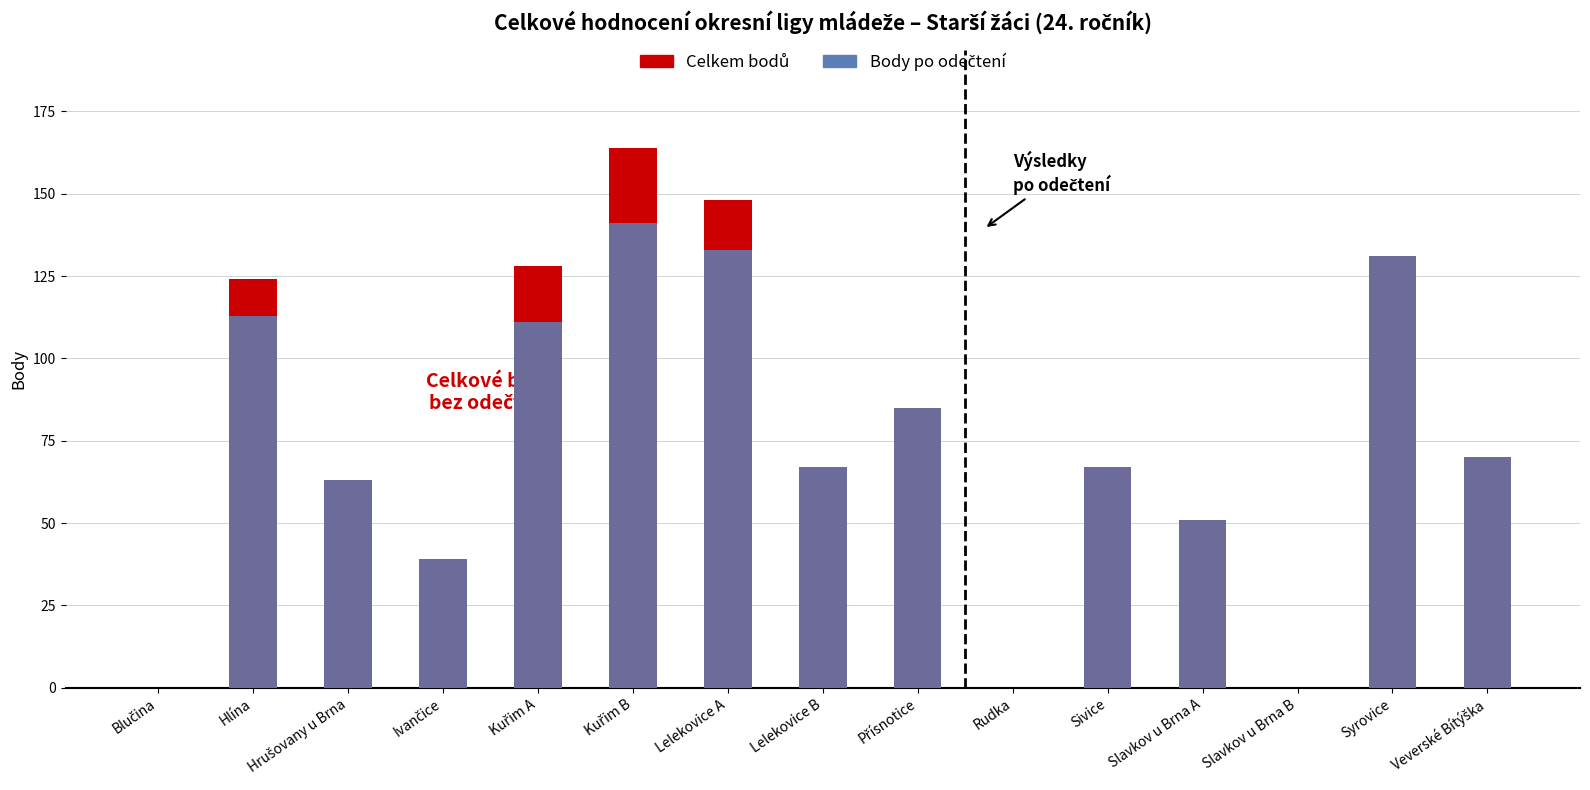

The Celkem bodů series shows 58 at Ivančice. True or false?

False